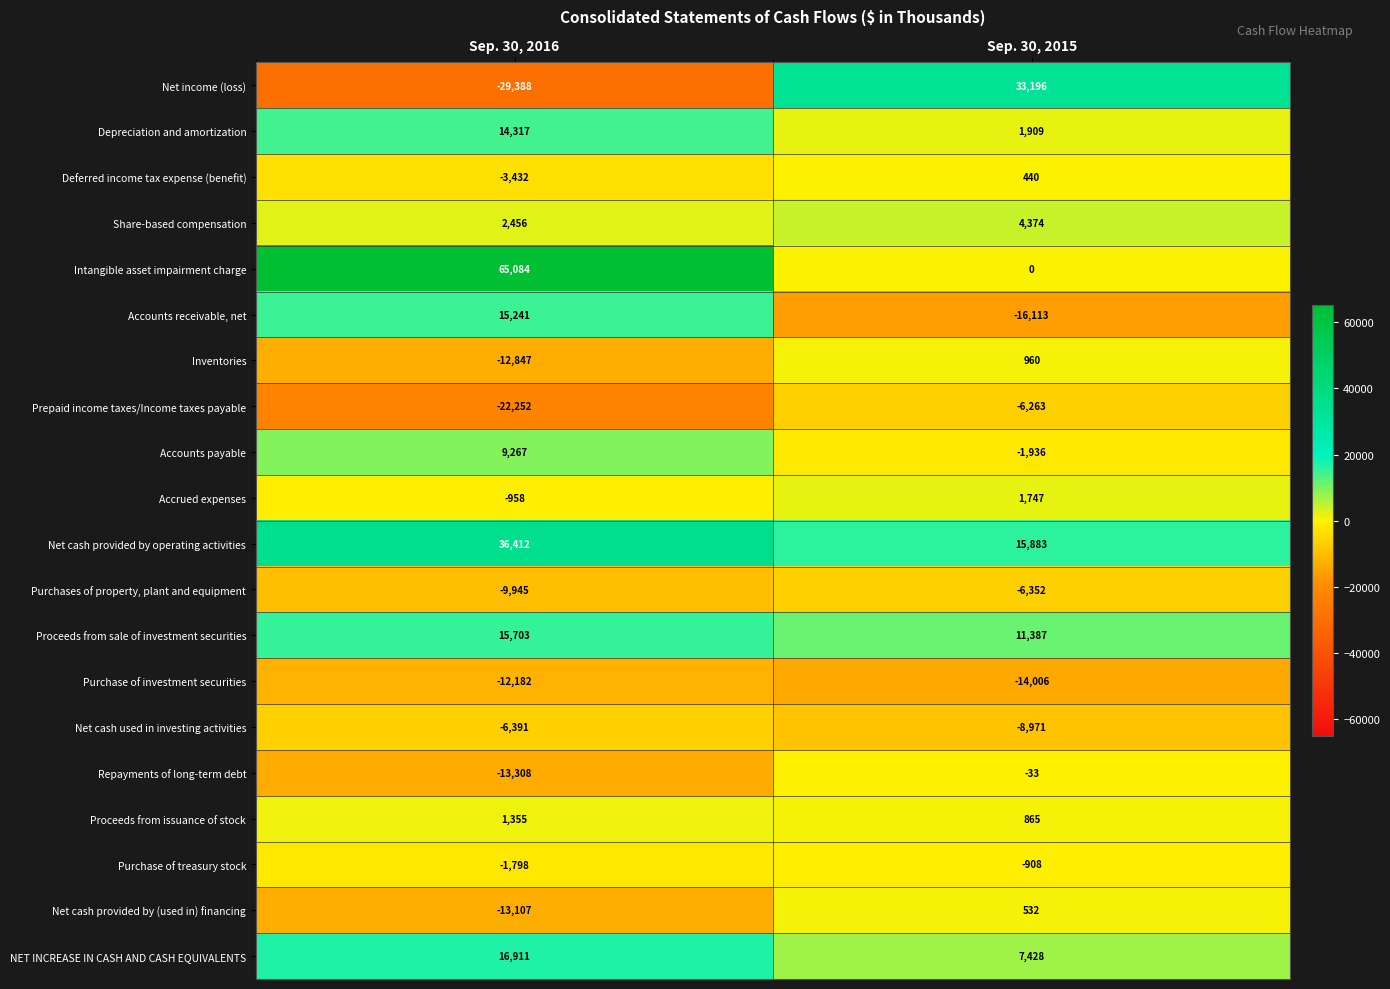

List the series in order of their peak value, highest first.

Intangible asset impairment charge, Net cash provided by operating activities, Net income (loss), NET INCREASE IN CASH AND CASH EQUIVALENTS, Proceeds from sale of investment securities, Accounts receivable, net, Depreciation and amortization, Accounts payable, Share-based compensation, Accrued expenses, Proceeds from issuance of stock, Inventories, Net cash provided by (used in) financing, Deferred income tax expense (benefit), Repayments of long-term debt, Purchase of treasury stock, Prepaid income taxes/Income taxes payable, Purchases of property, plant and equipment, Net cash used in investing activities, Purchase of investment securities